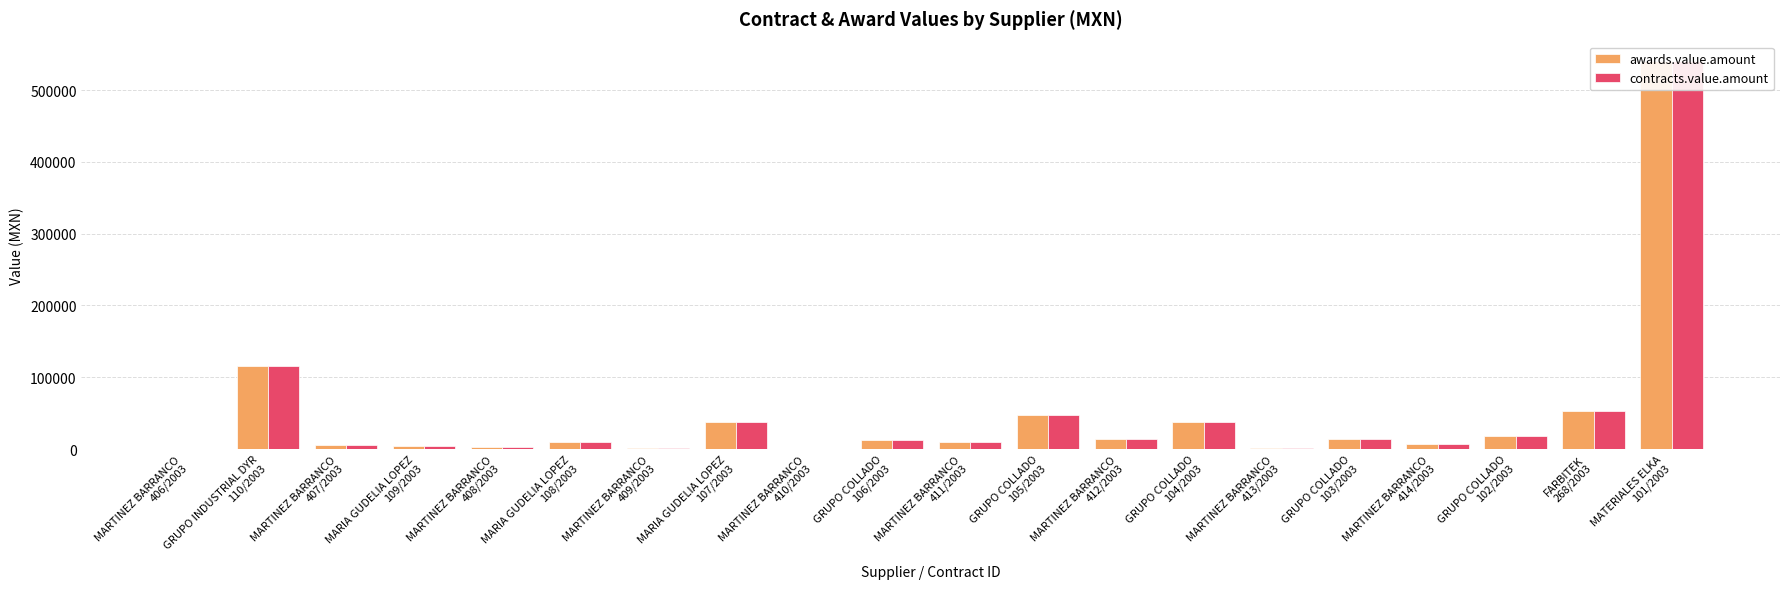

Are the bars grouped side by side (vs. stacked)?

Yes